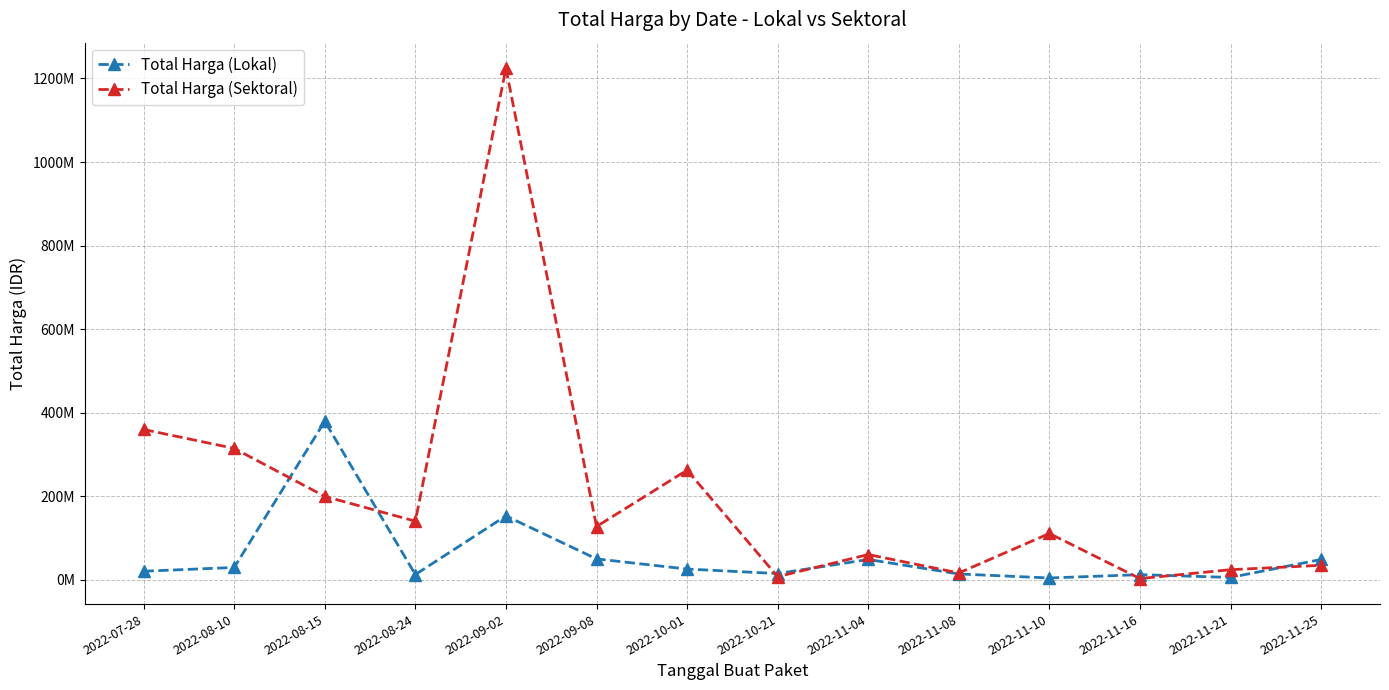

List the labels in order of Total Harga (Lokal) value, smallest first.

2022-11-10, 2022-11-21, 2022-11-16, 2022-08-24, 2022-11-08, 2022-10-21, 2022-07-28, 2022-10-01, 2022-08-10, 2022-11-04, 2022-11-25, 2022-09-08, 2022-09-02, 2022-08-15